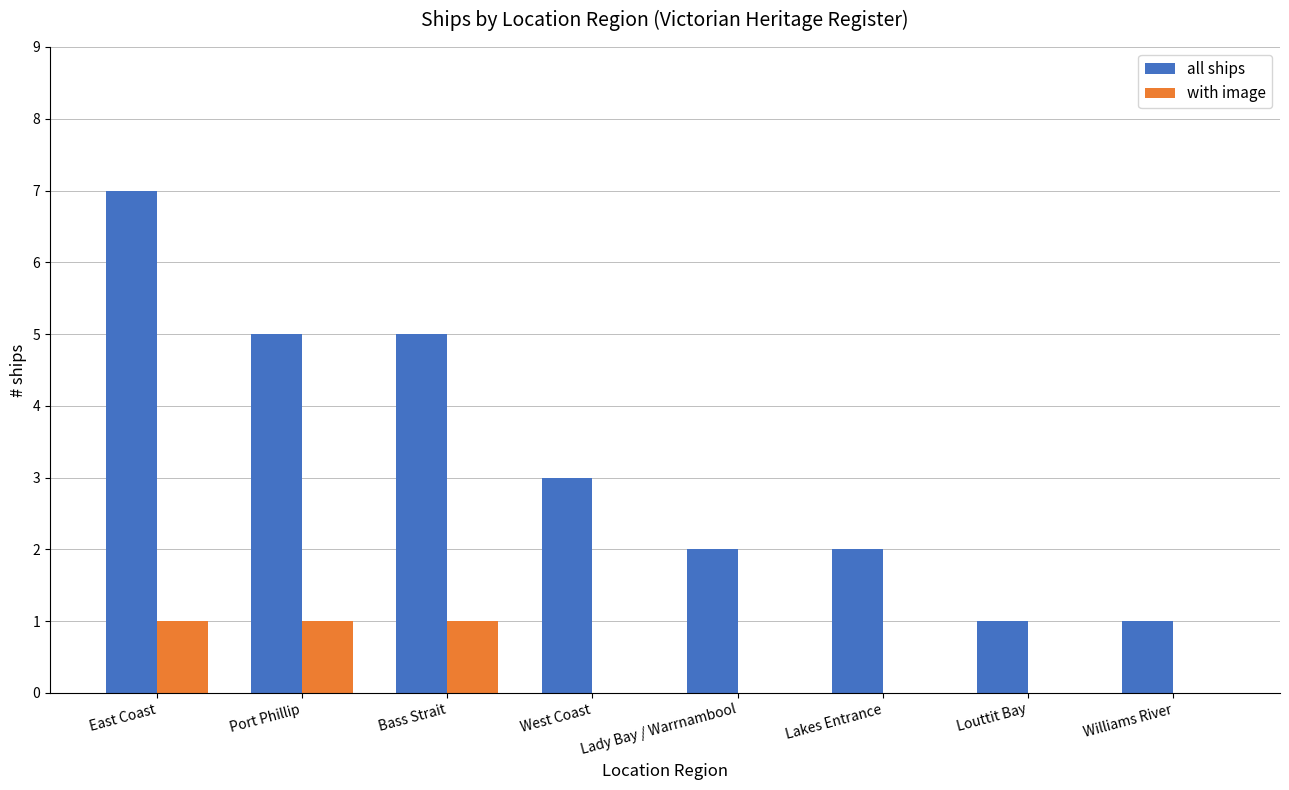

What is the sum of all all ships values?

26